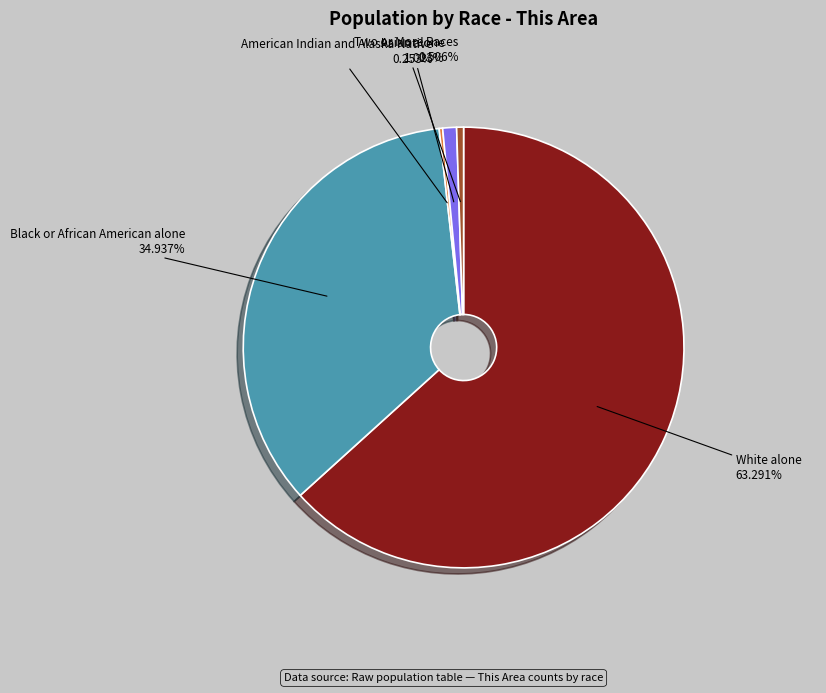

Does any single category account for the majority?

Yes